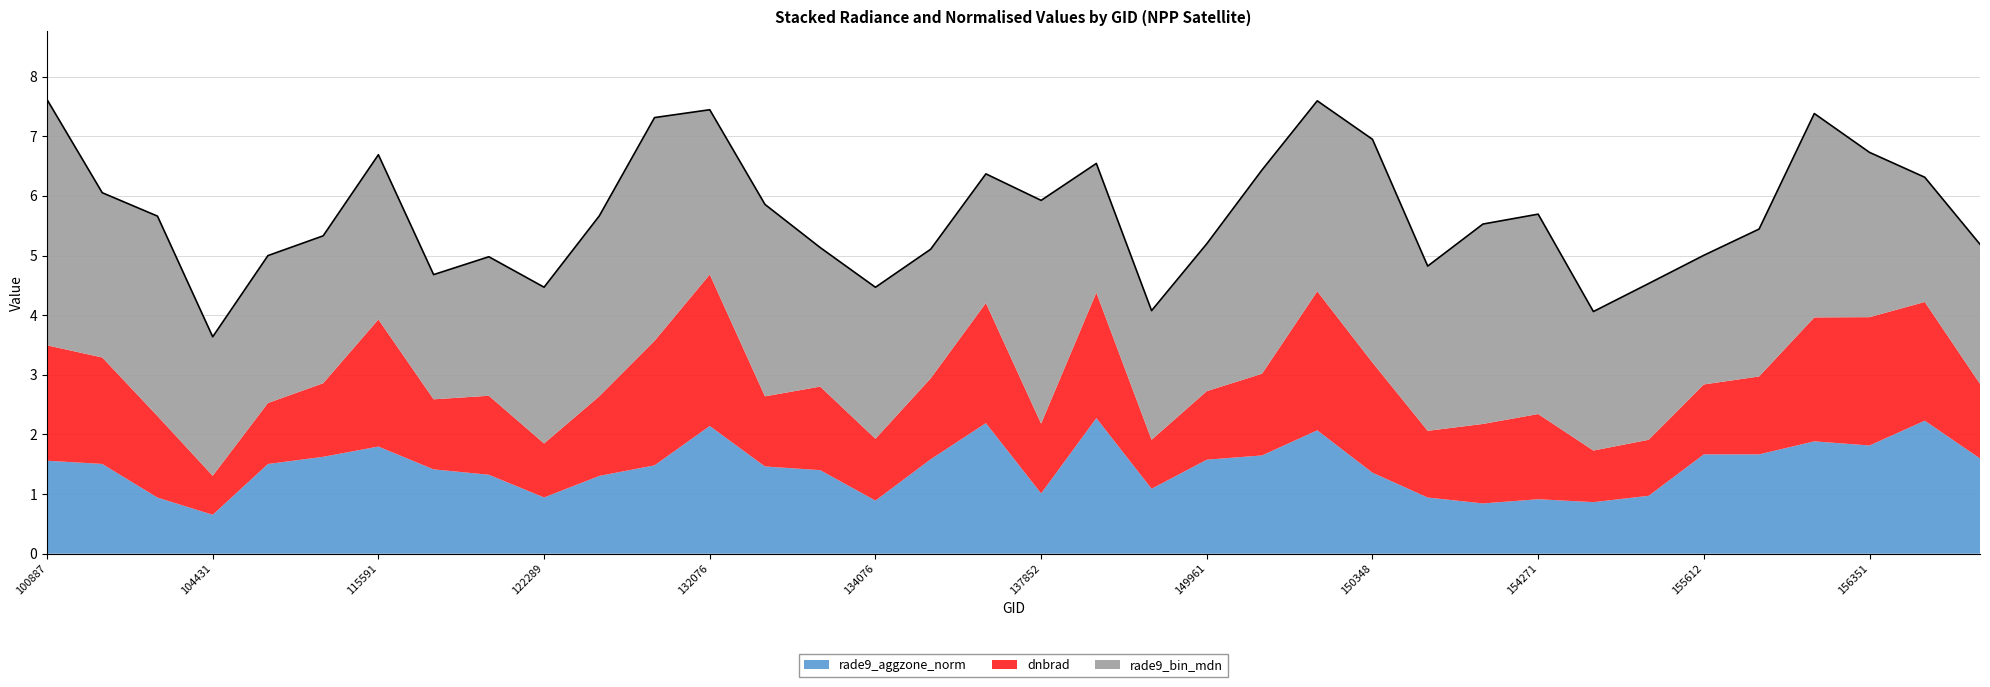

What is the value of the dnbrad point at the 7th from the left?

2.1